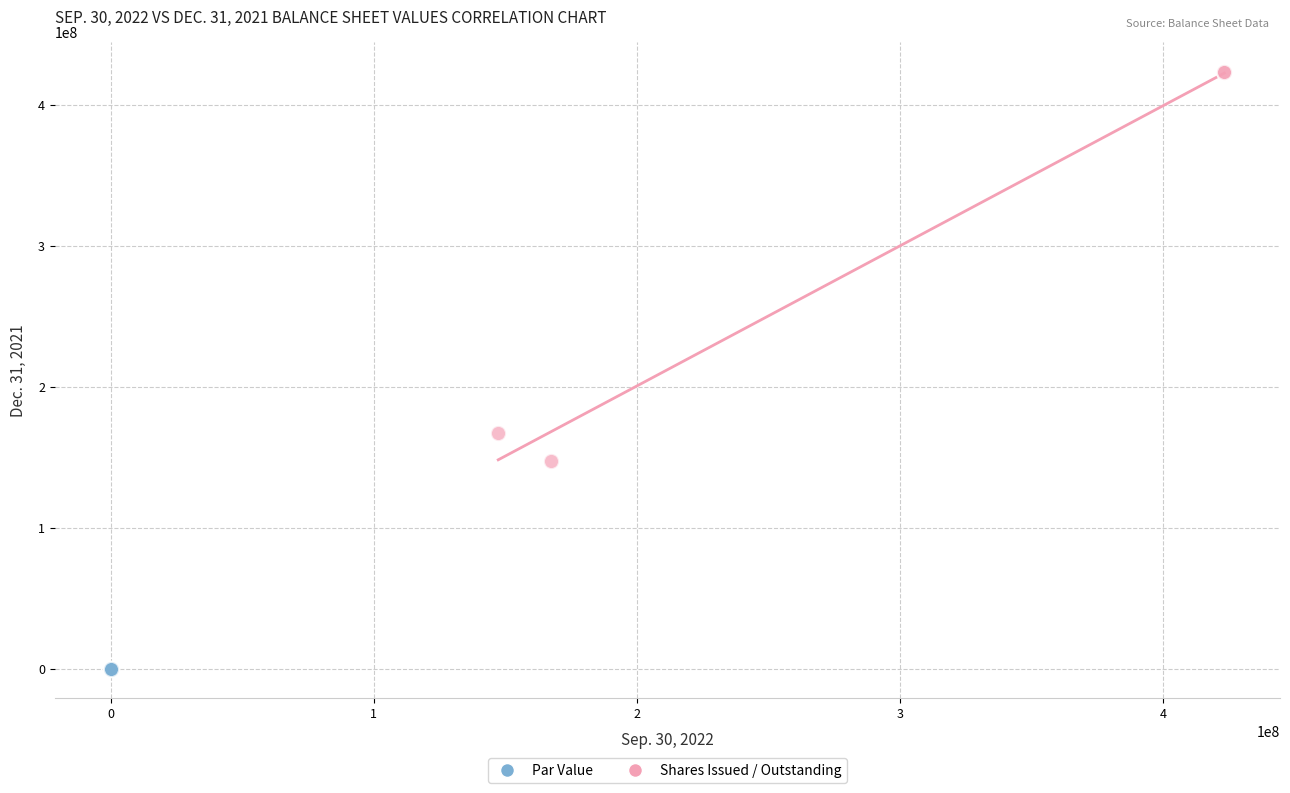

Which series reaches the maximum Y coordinate?

Shares Issued / Outstanding